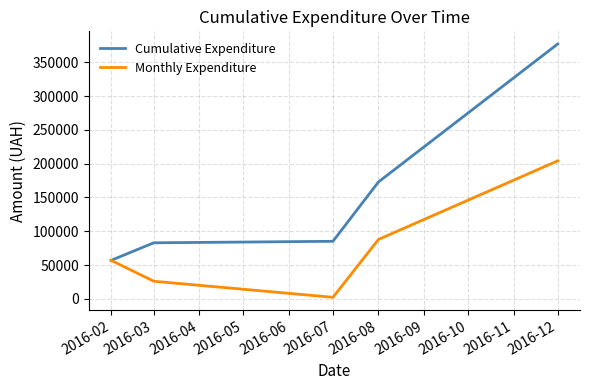

Between 2016-07 and 2016-08, which series saw the biggest shift?

Cumulative Expenditure